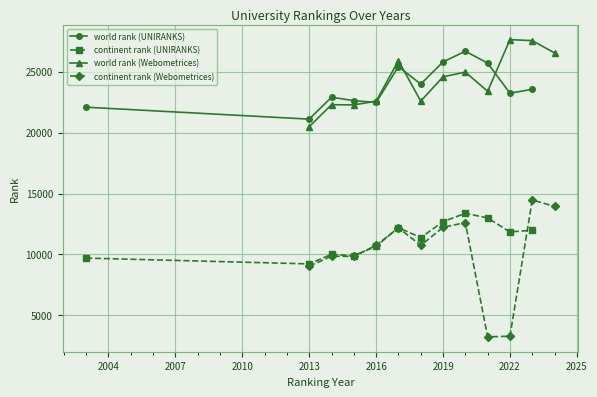

How many categories are shown in the chart?

12